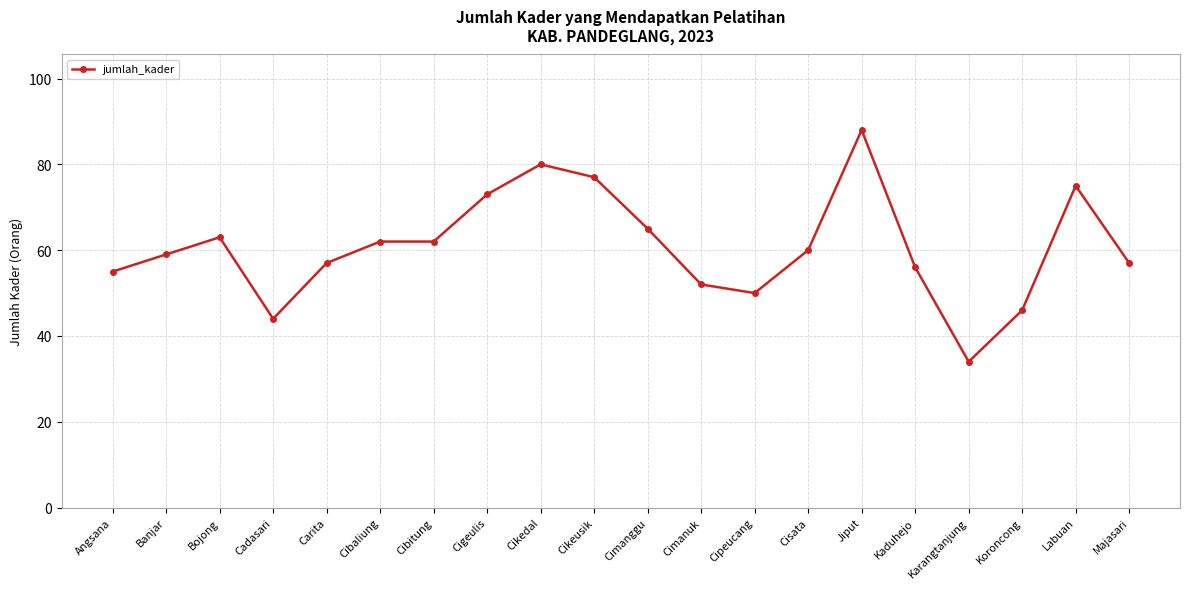

What is the value of the 20th point from the left?

57